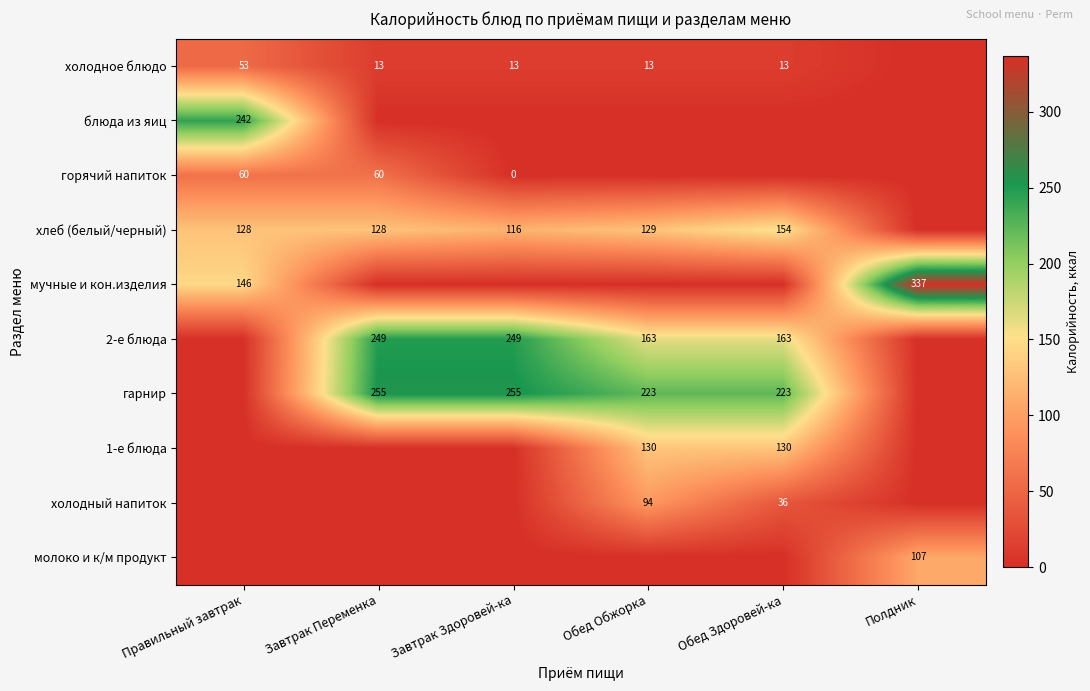

The value of хлеб (белый/черный) at Завтрак Здоровей-ка is 116. True or false?

True